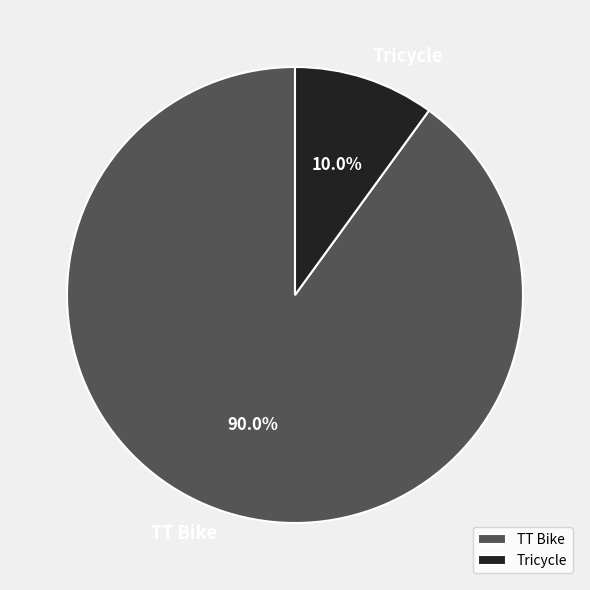

To the nearest percent, what is the combined percentage of TT Bike and Tricycle?

100%